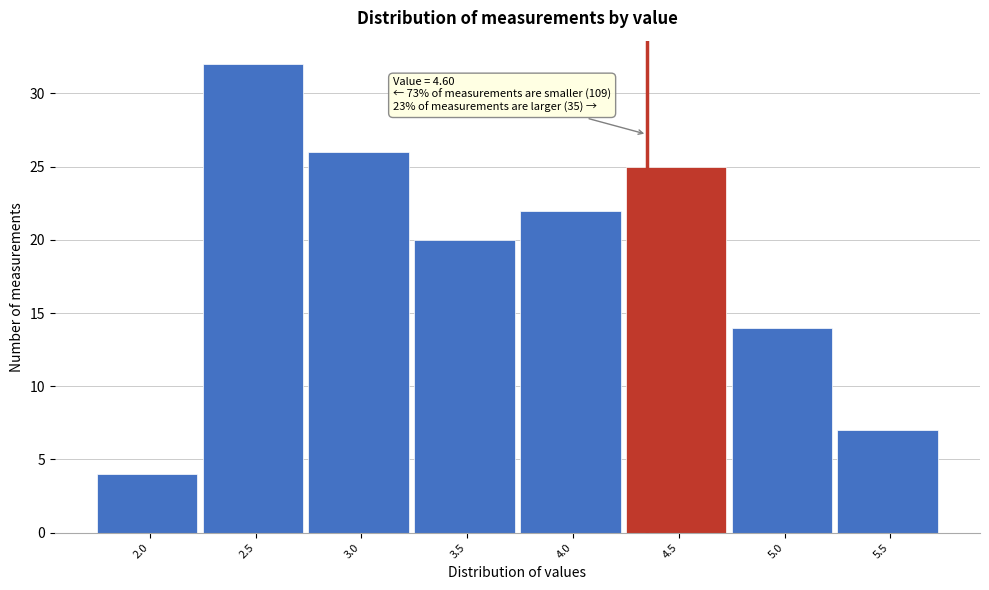

Reading right to left, extract all data points from this chart.

7	14	25	22	20	26	32	4